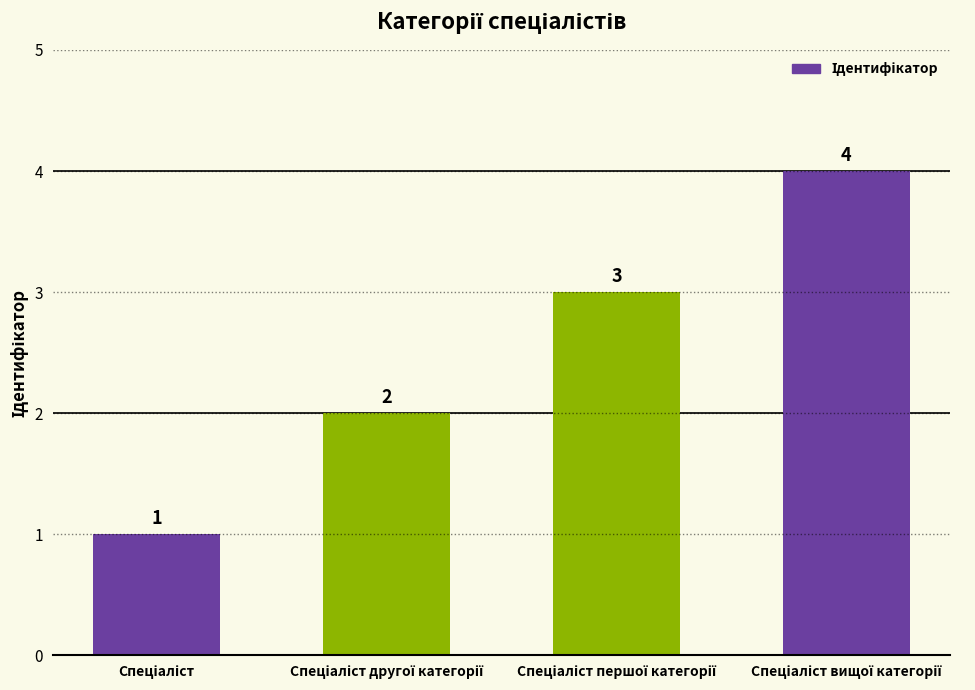

What is the greatest value displayed?

4